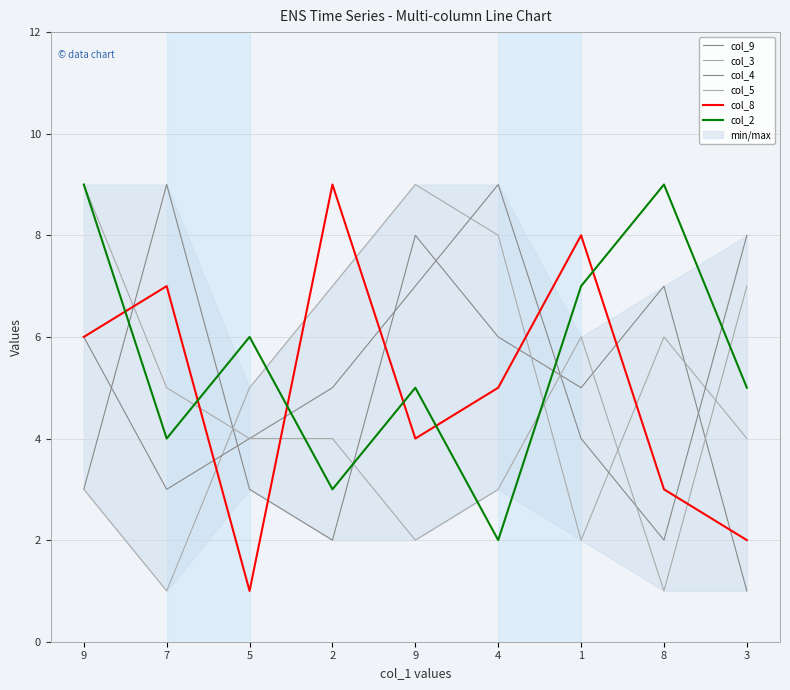

What is the label of the 9th point from the right?

9